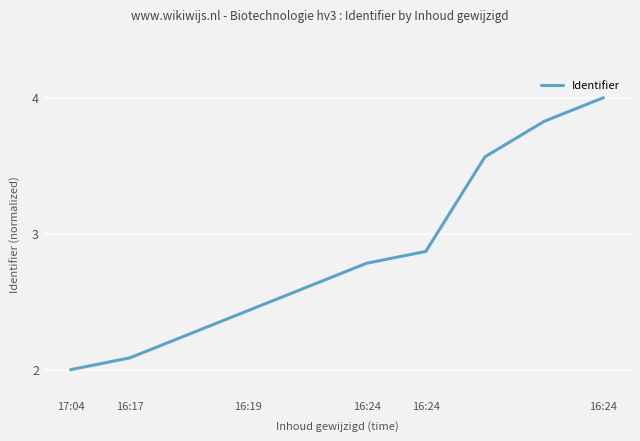

Does the chart have visible grid lines?

Yes